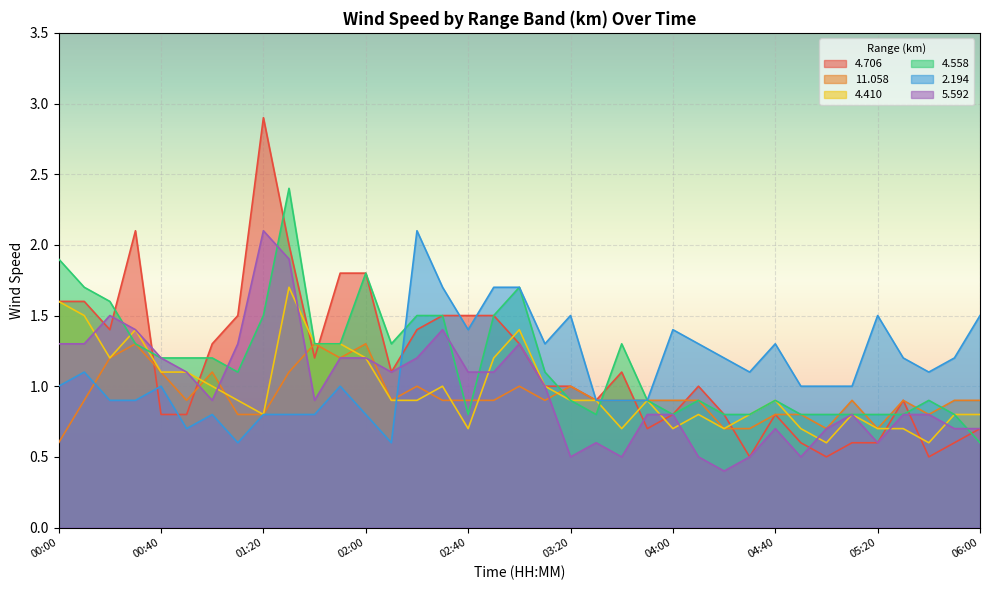

At how many categories does at least one series exceed 2?

4